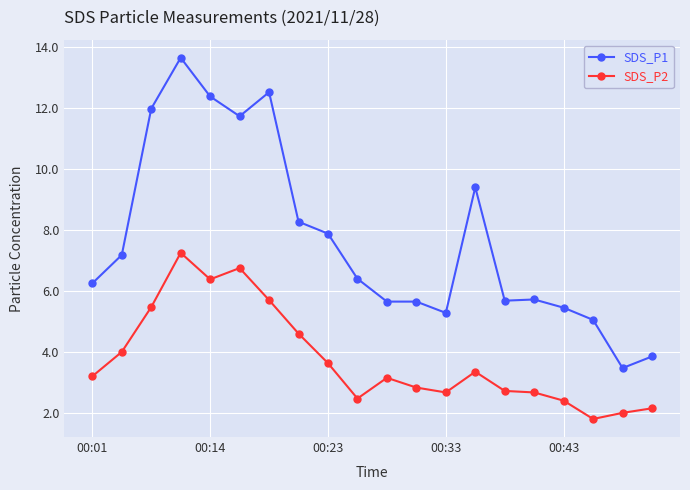

Does the chart display data point markers on the line(s)?

Yes